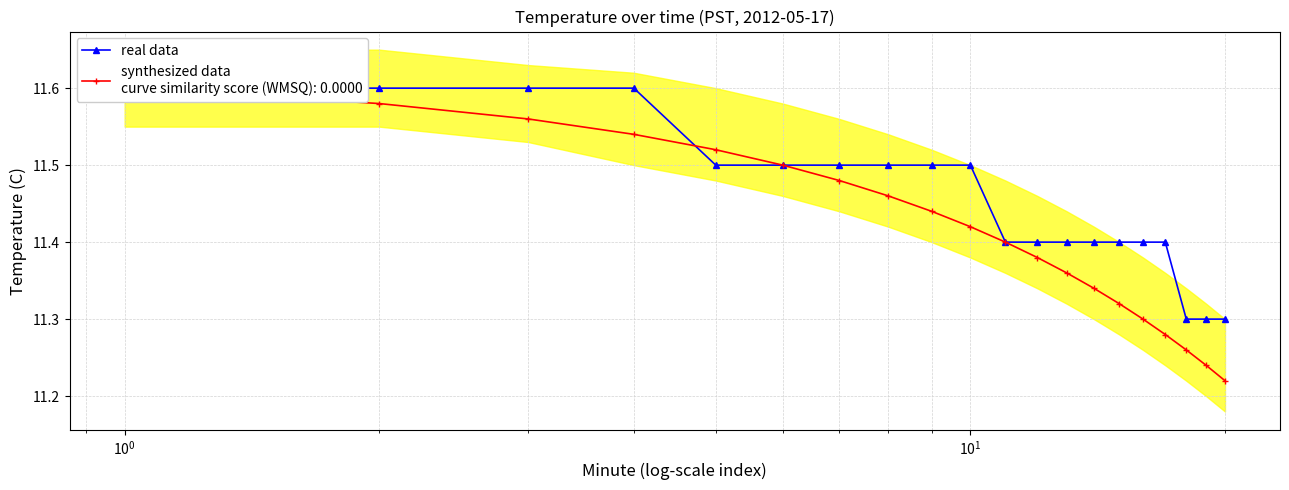

Reading left to right, what are all the values shown in this chart?

11.6	11.6	11.6	11.6	11.5	11.5	11.5	11.5	11.5	11.5	11.4	11.4	11.4	11.4	11.4	11.4	11.4	11.3	11.3	11.3